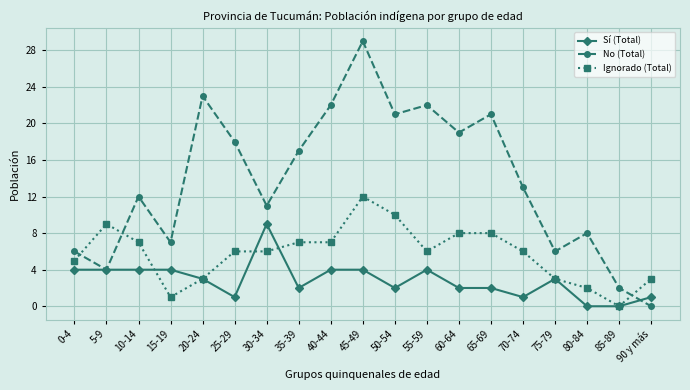

True or false: Ignorado (Total) has a value of 6 at 25-29.

True